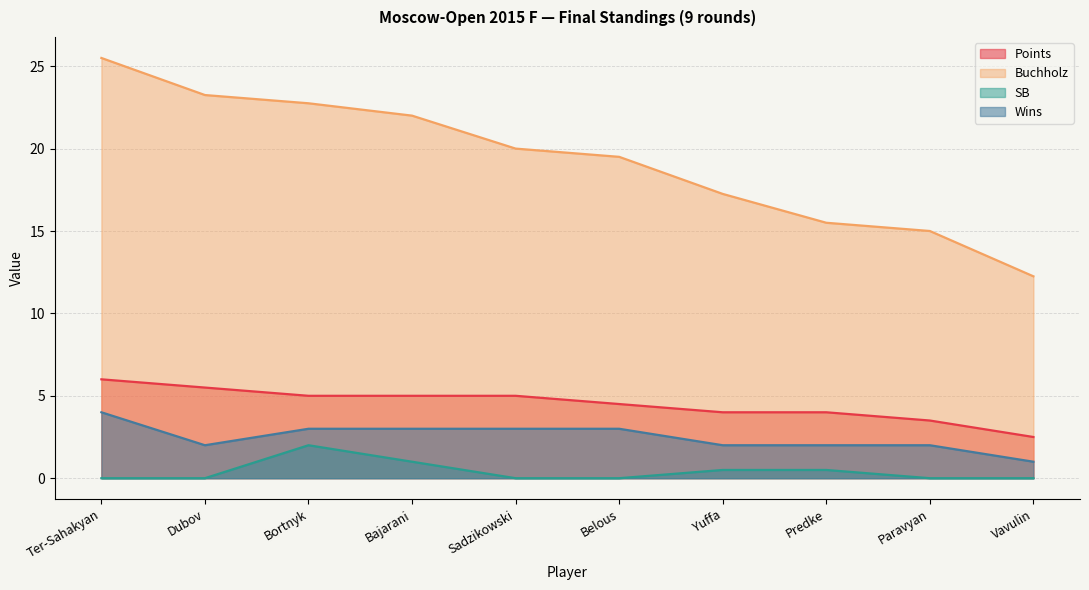

True or false: Wins has a value of 2.0 at Yuffa.

True